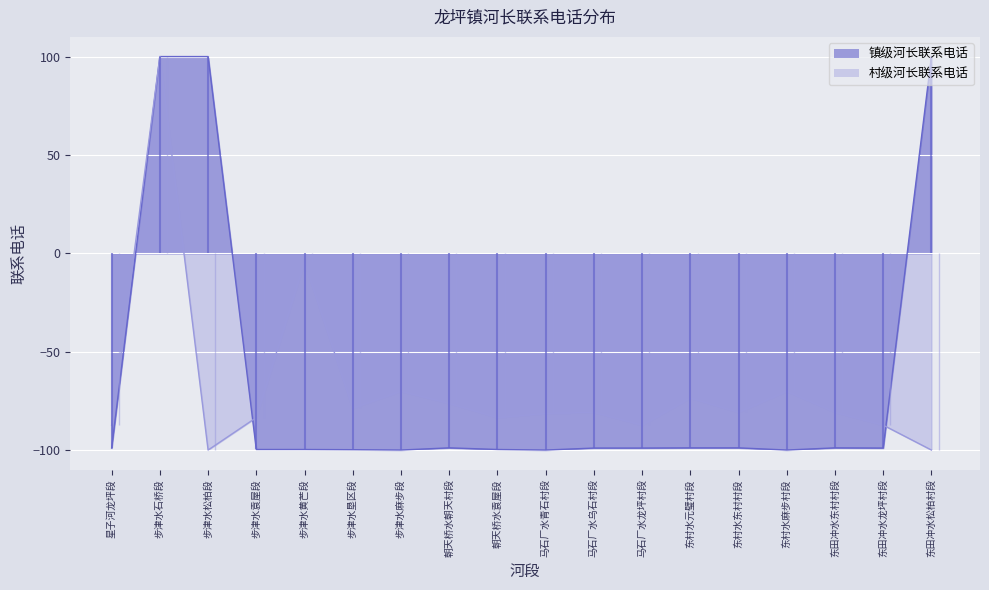

Which series changed the most between 朝天桥水袁屋段 and 东村水元璧村段?

村级河长联系电话